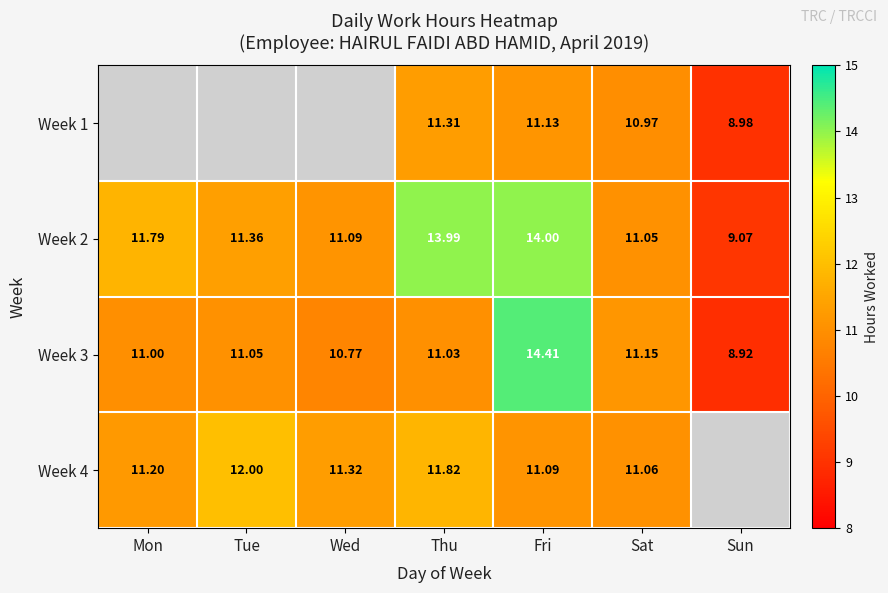

Is the value of Week 1 at Fri greater than the value of Week 3 at Wed?

Yes